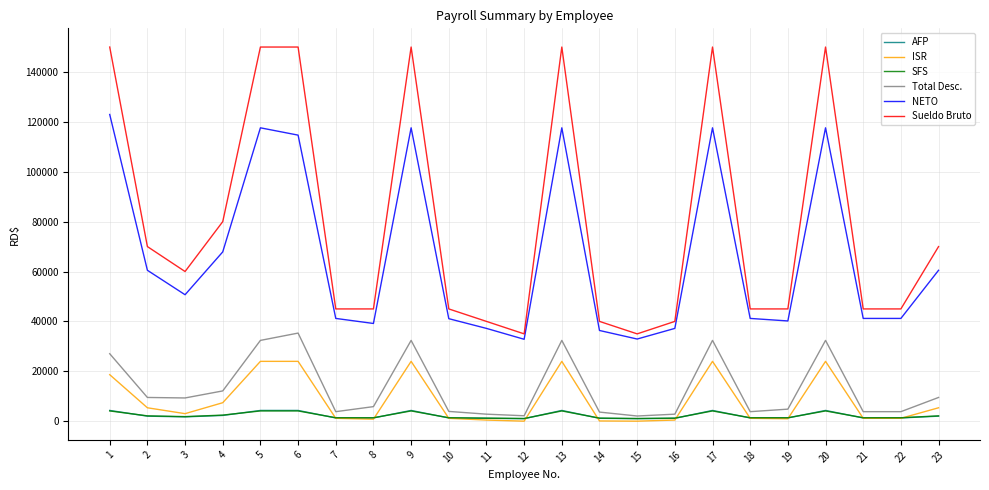

What is the lowest value of the Sueldo Bruto series?

35000.0